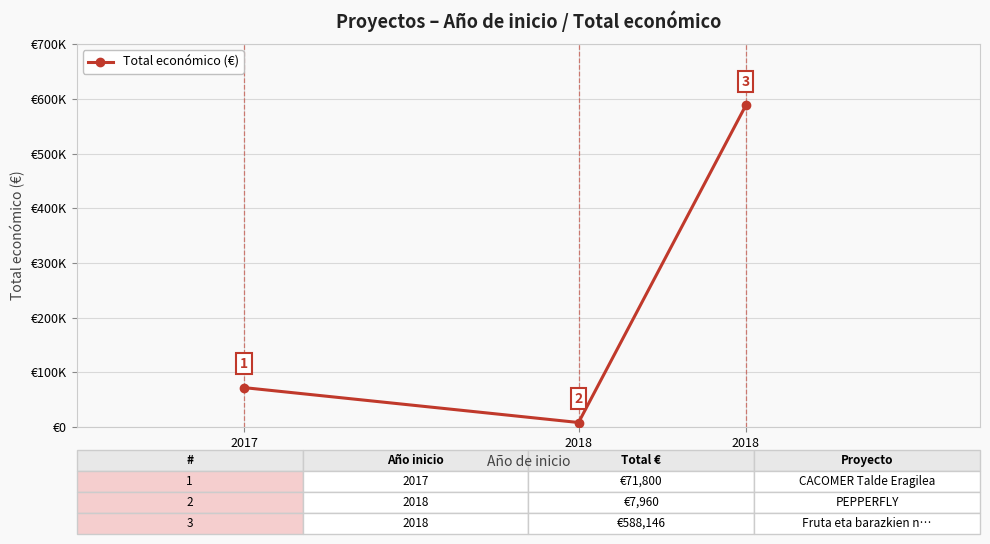

What is the value of the 2nd point from the left?

7960